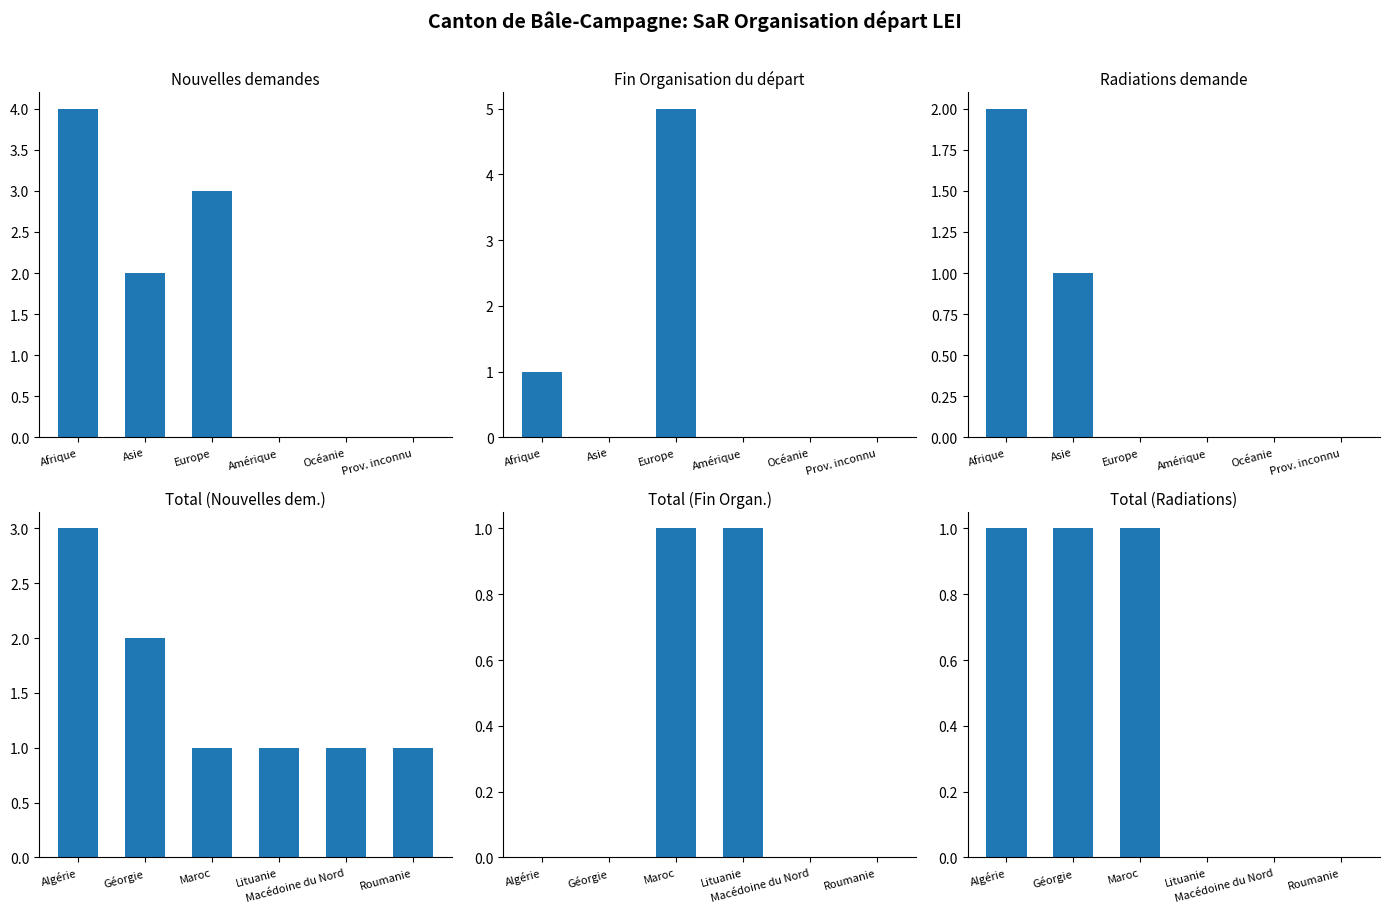

At how many categories does at least one series exceed 3?

2